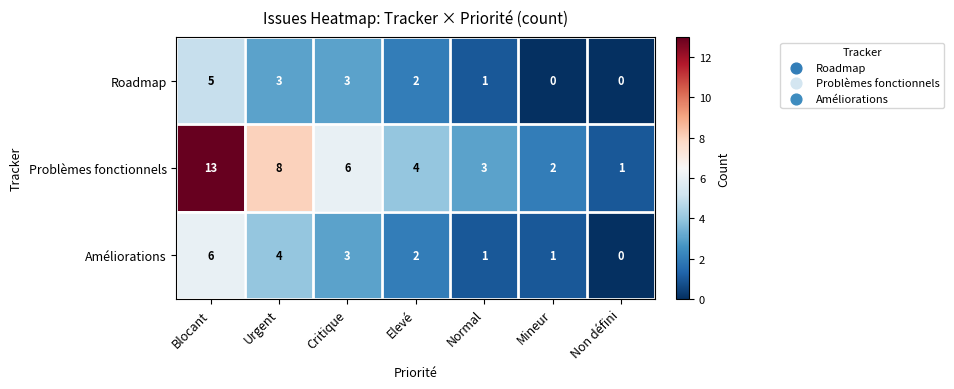

Reading left to right, transcribe all the data shown in this chart.

Roadmap: Blocant=5	Urgent=3	Critique=3	Elevé=2	Normal=1	Mineur=0	Non défini=0
Problèmes fonctionnels: Blocant=13	Urgent=8	Critique=6	Elevé=4	Normal=3	Mineur=2	Non défini=1
Améliorations: Blocant=6	Urgent=4	Critique=3	Elevé=2	Normal=1	Mineur=1	Non défini=0